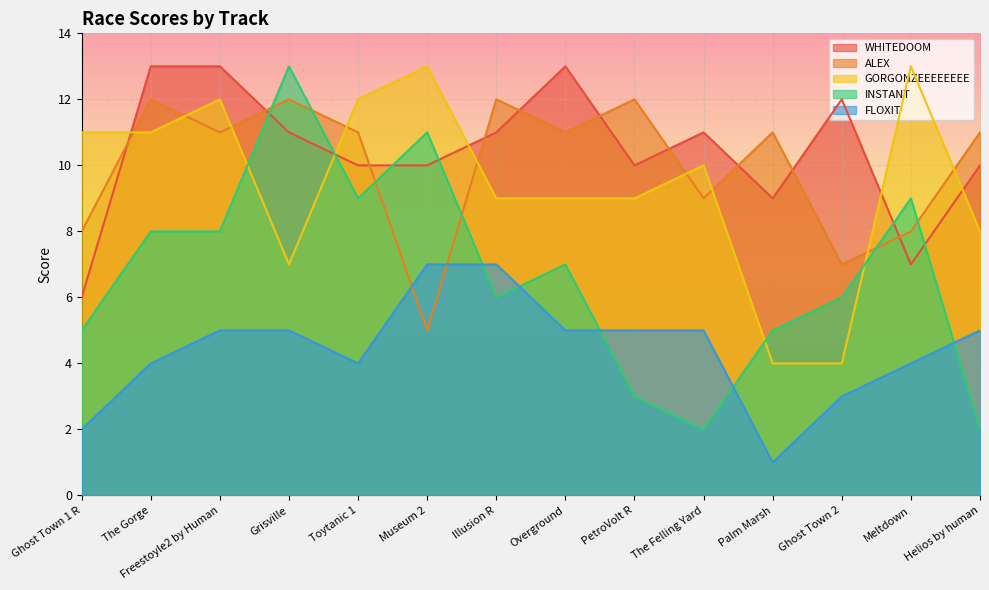

Where is the first local minimum for FLOXIT?

Toytanic 1